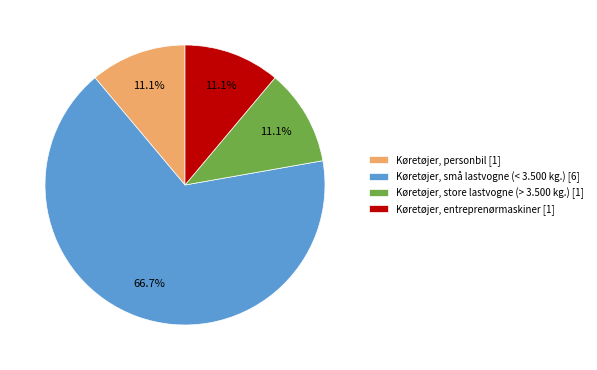

What is the majority slice?

Køretøjer, små lastvogne (< 3.500 kg.) [6]